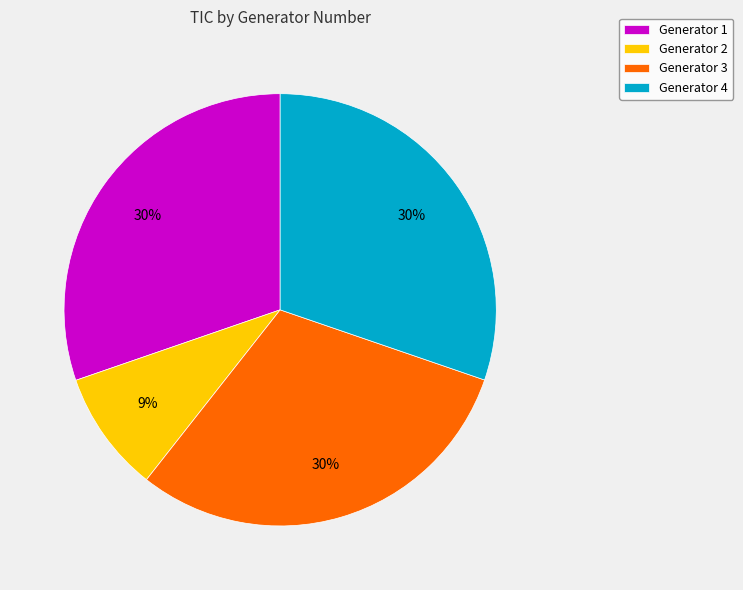

To the nearest percent, what percentage of the pie is Generator 4?

30%